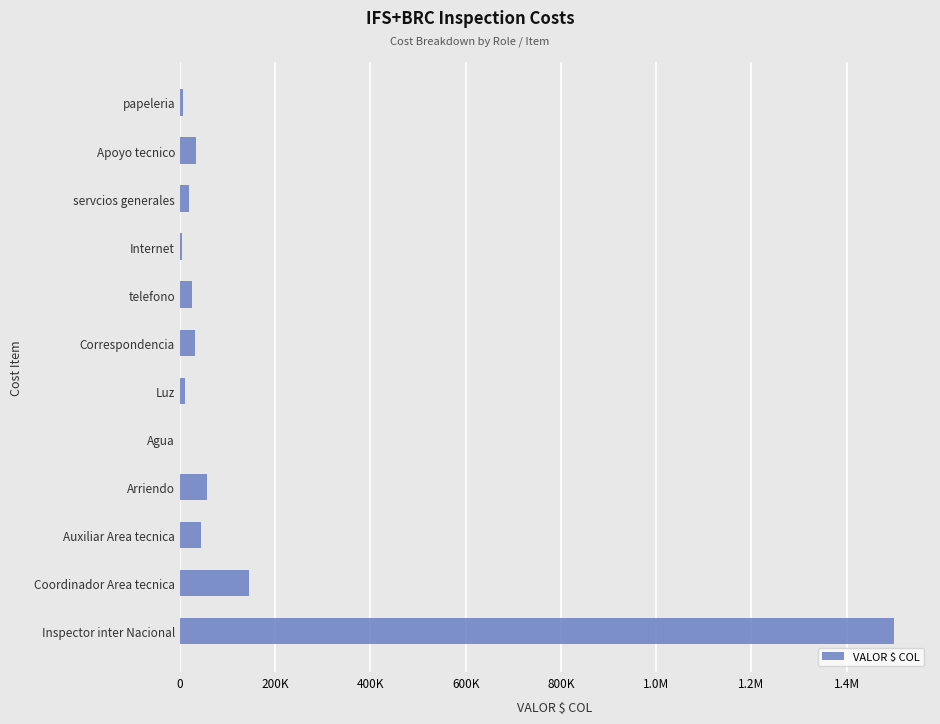

Are the bars horizontal?

Yes